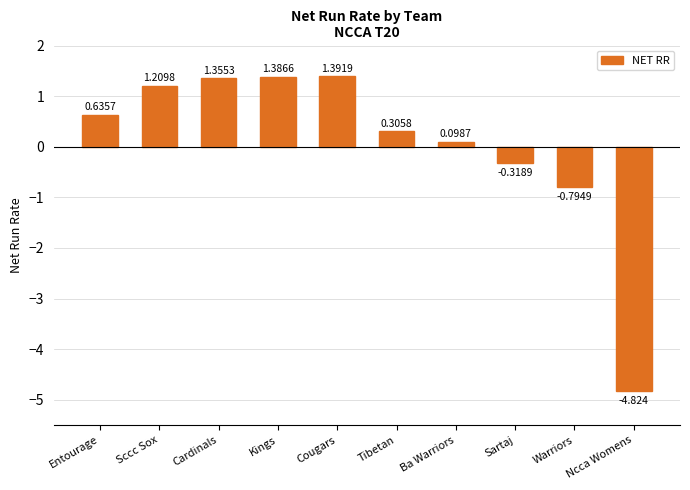

Which has a higher value, Cardinals or Warriors?

Cardinals